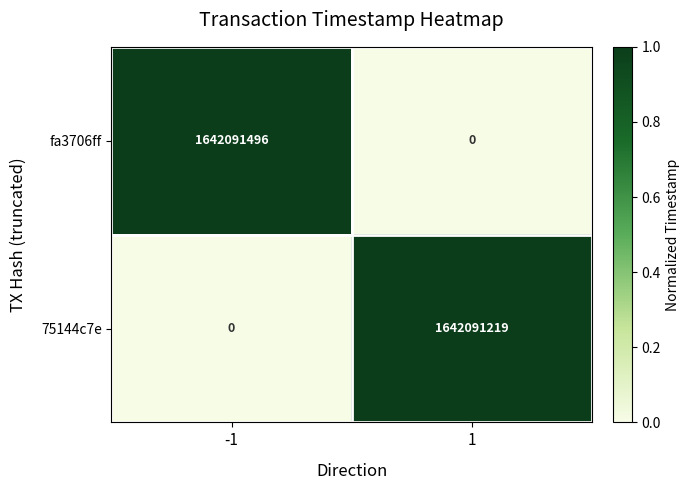

Reading left to right, list all the values displayed in this chart.

fa3706ff: -1=1642091496	1=0
75144c7e: -1=0	1=1642091219